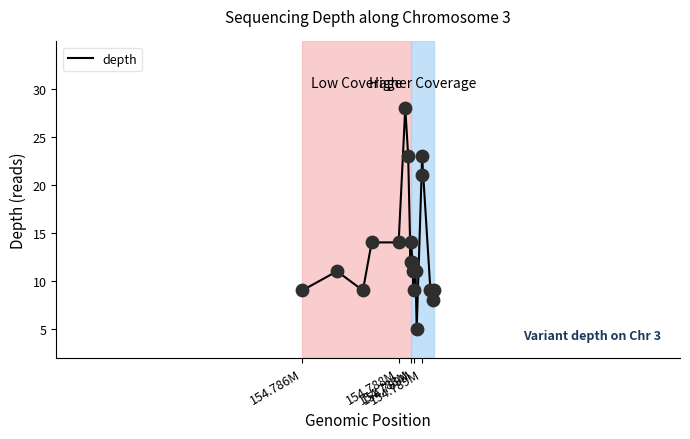

What is the difference between the maximum and minimum values?

23